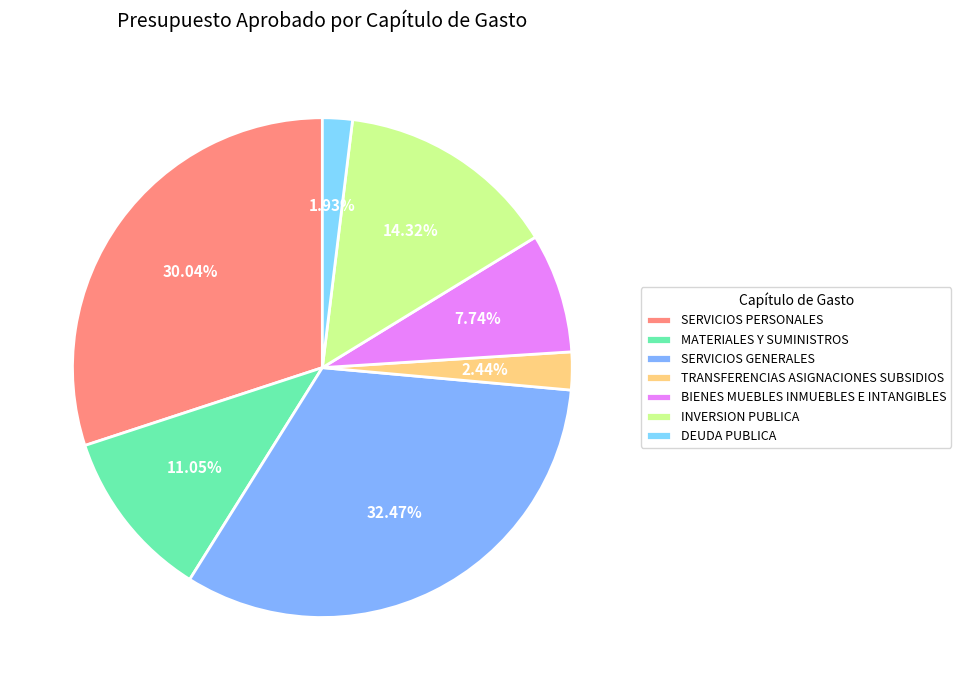

What is the smallest slice in the pie chart?

DEUDA PUBLICA